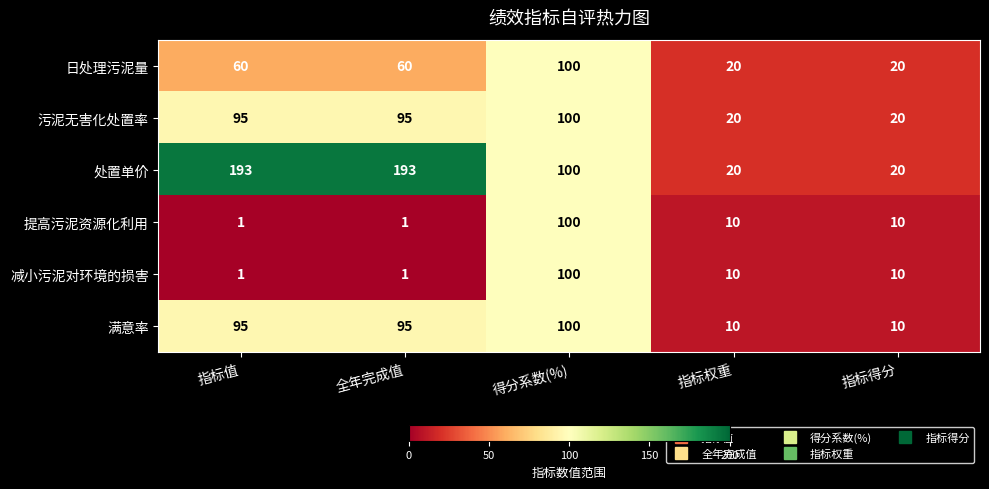

Which series has the widest spread of values?

处置单价